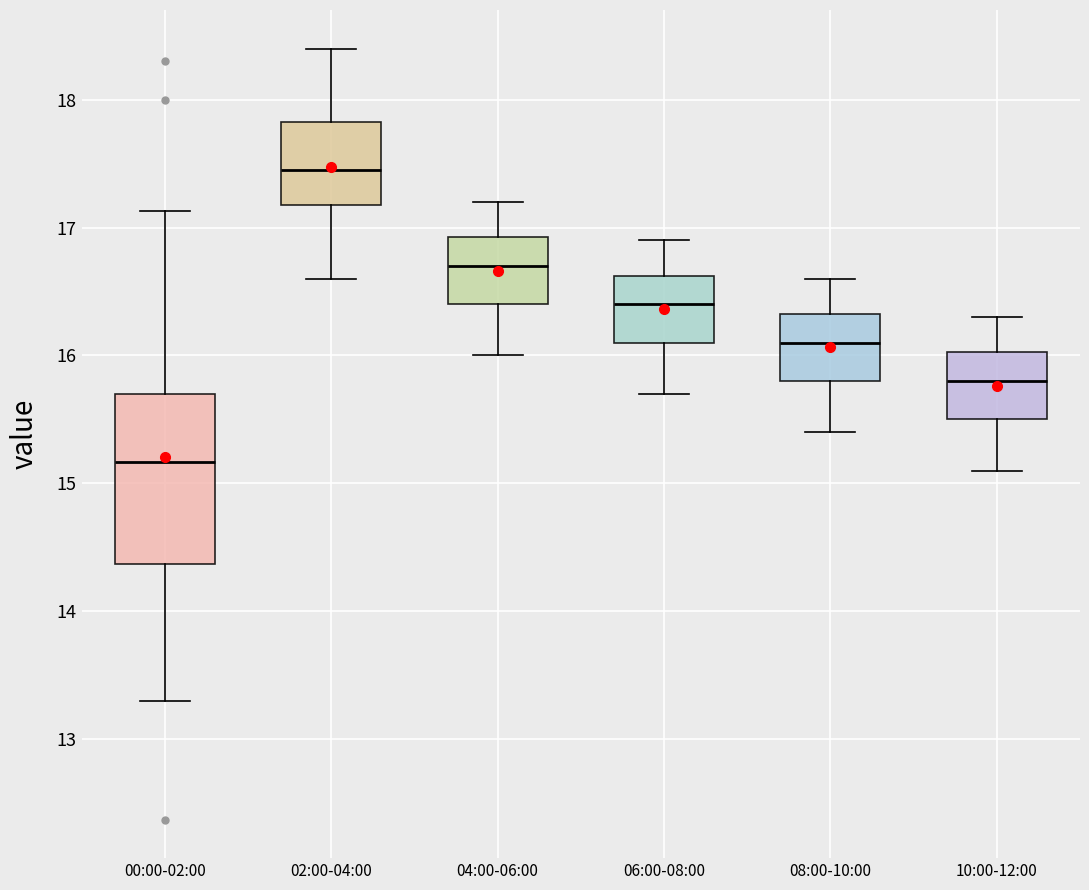

Reading left to right, read every box against the y-axis: the position of its median line, the range the box covers, and the ends of its whiskers. The values are not printed on the chart, so give them approximately, as read against the axis.

00:00-02:00: median 15.2, box 14.4 to 15.7, whiskers 13.3 to 17.1
02:00-04:00: median 17.5, box 17.2 to 17.8, whiskers 16.6 to 18.4
04:00-06:00: median 16.7, box 16.4 to 16.9, whiskers 16.0 to 17.2
06:00-08:00: median 16.4, box 16.1 to 16.6, whiskers 15.7 to 16.9
08:00-10:00: median 16.1, box 15.8 to 16.3, whiskers 15.4 to 16.6
10:00-12:00: median 15.8, box 15.5 to 16.0, whiskers 15.1 to 16.3